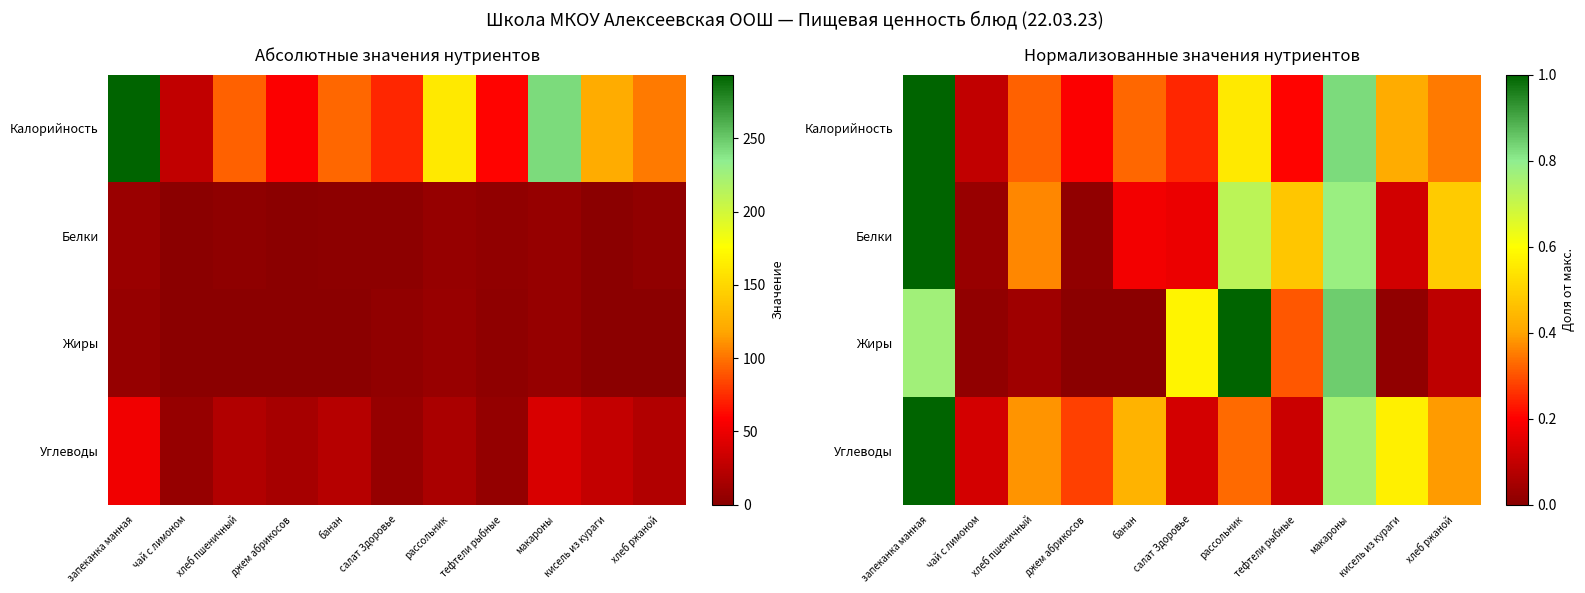

Between чай с лимоном and тефтели рыбные, which series saw the biggest shift?

Белки